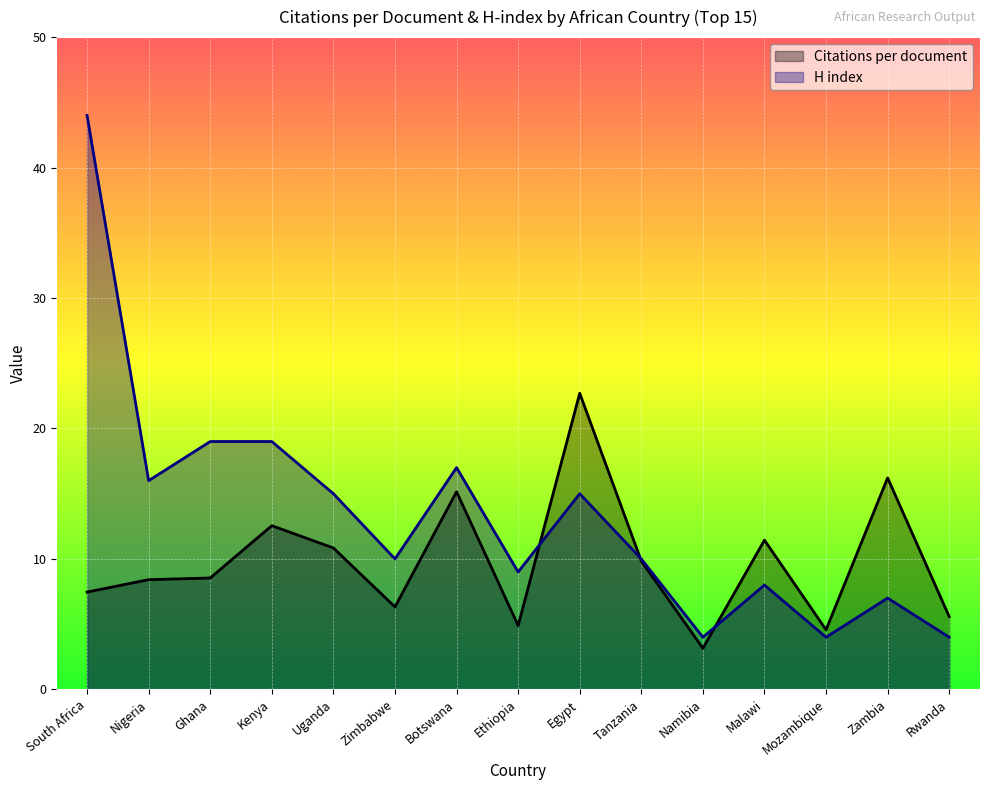

Reading left to right, transcribe all the data shown in this chart.

Citations per document: South Africa=7.5	Nigeria=8.4	Ghana=8.5	Kenya=12.6	Uganda=10.8	Zimbabwe=6.3	Botswana=15.2	Ethiopia=4.9	Egypt=22.7	Tanzania=9.8	Namibia=3.1	Malawi=11.4	Mozambique=4.6	Zambia=16.2	Rwanda=5.6
H index: South Africa=44.0	Nigeria=16.0	Ghana=19.0	Kenya=19.0	Uganda=15.0	Zimbabwe=10.0	Botswana=17.0	Ethiopia=9.0	Egypt=15.0	Tanzania=10.0	Namibia=4.0	Malawi=8.0	Mozambique=4.0	Zambia=7.0	Rwanda=4.0